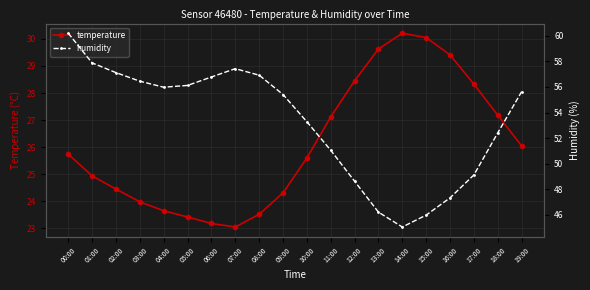

Rank the series by their maximum value, from highest to lowest.

humidity, temperature